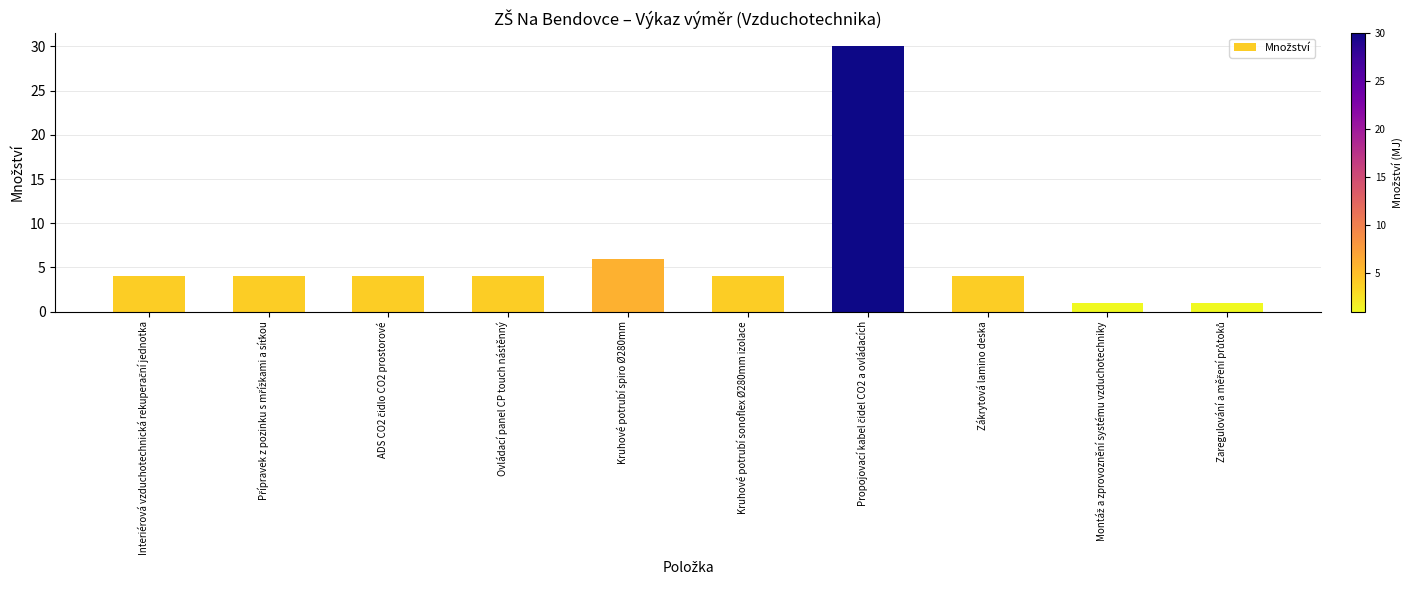

What is the sum of all values?

62